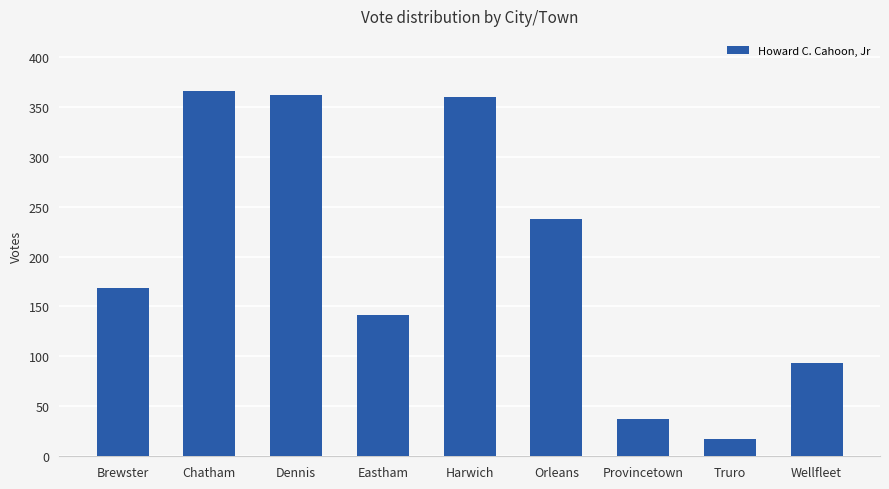

Approximately how many times larger is the value at Orleans compared to Truro?

14.0